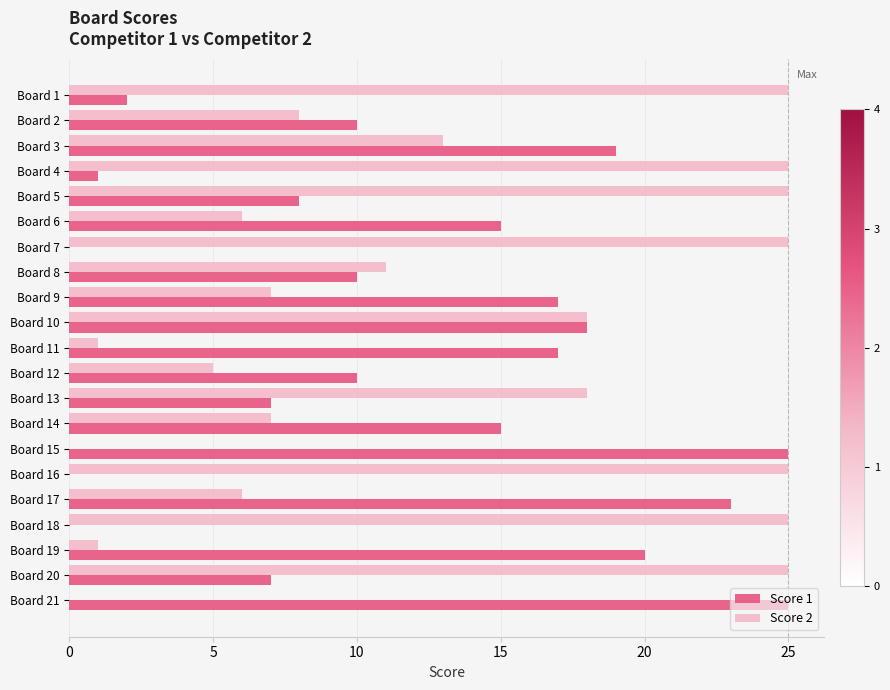

The value of Score 2 at Board 11 is 1. True or false?

True